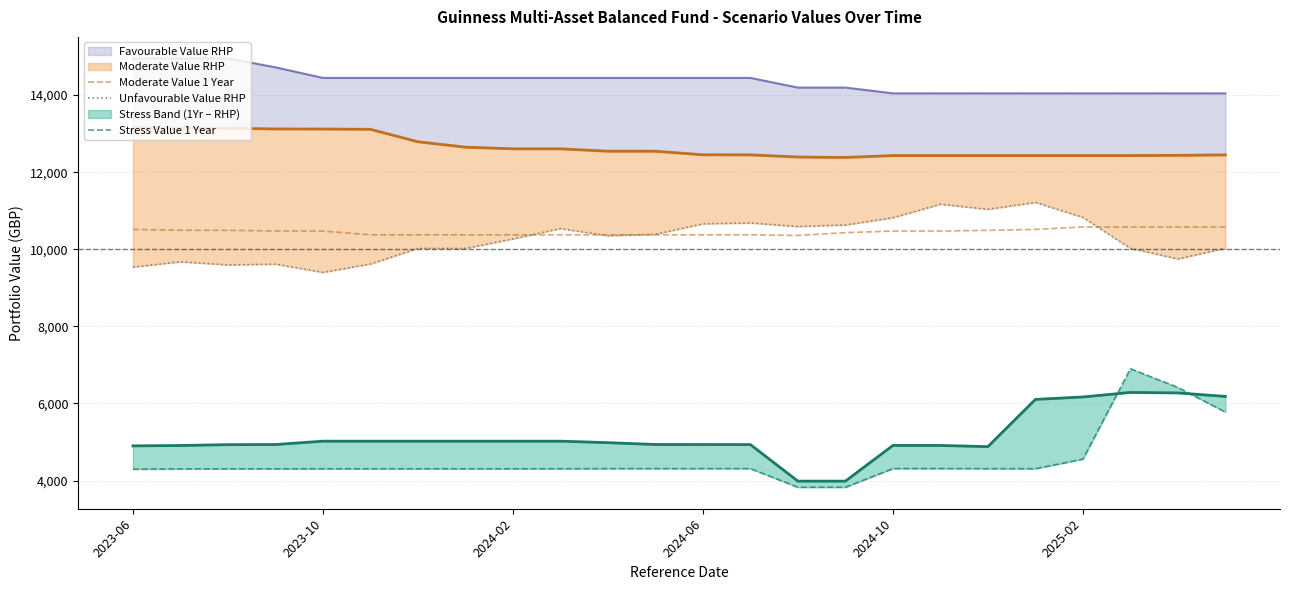

The Unfavourable Value RHP series shows 14206.8 at 15. True or false?

False